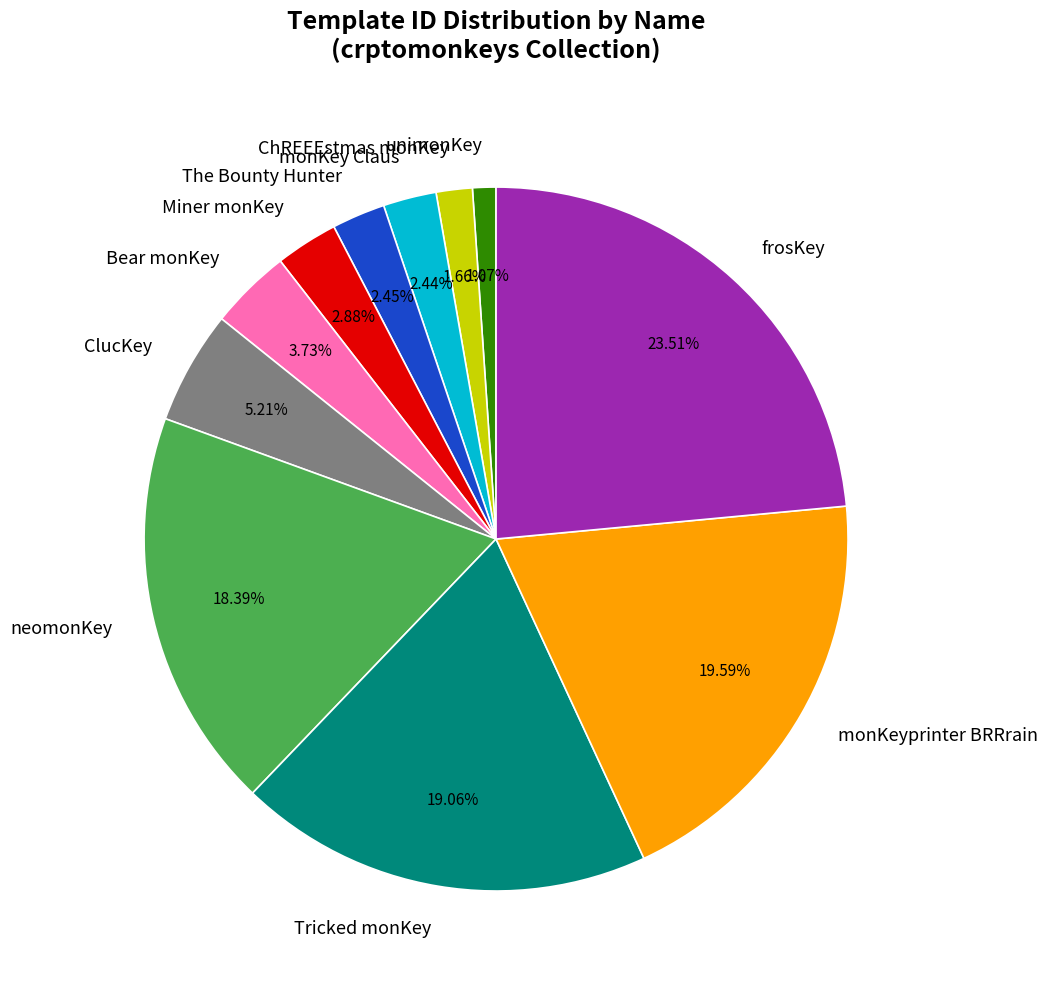

What is the ratio of the value at ClucKey to the value at ChREEEstmas monKey?

3.1